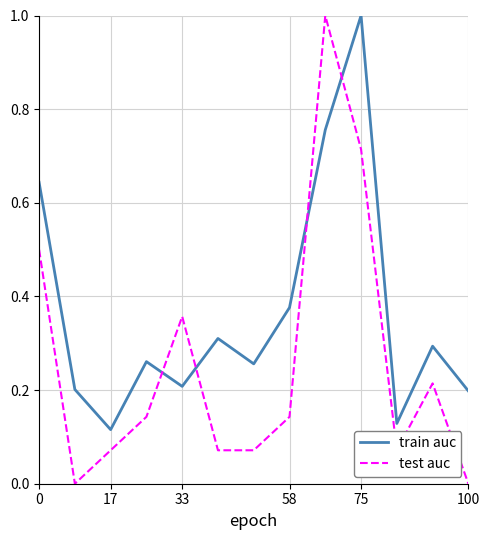

How many interior local valleys does the train auc series have?

4